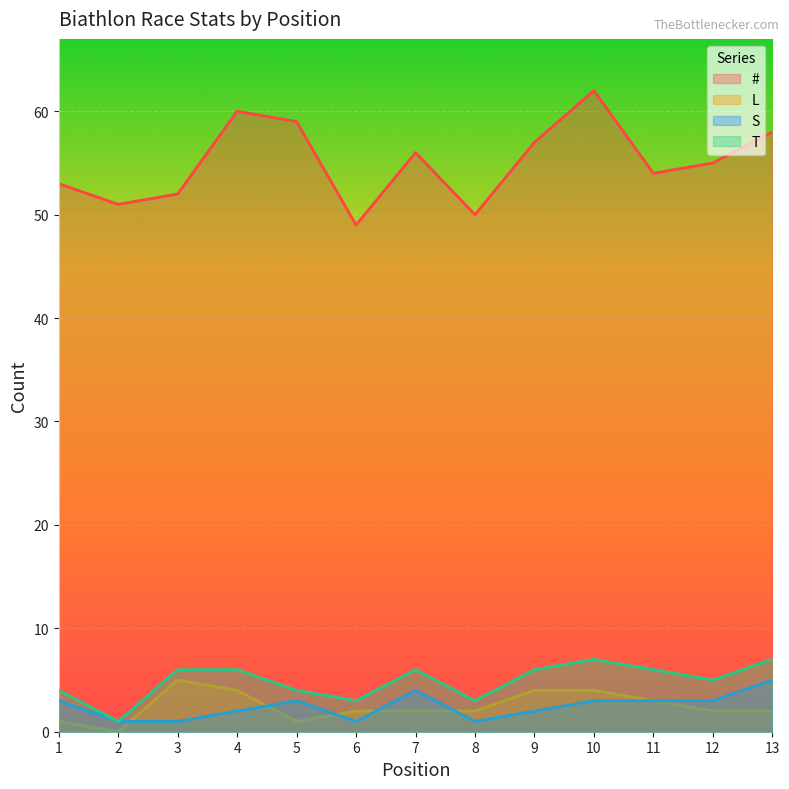

What is the average value of the S series?

2